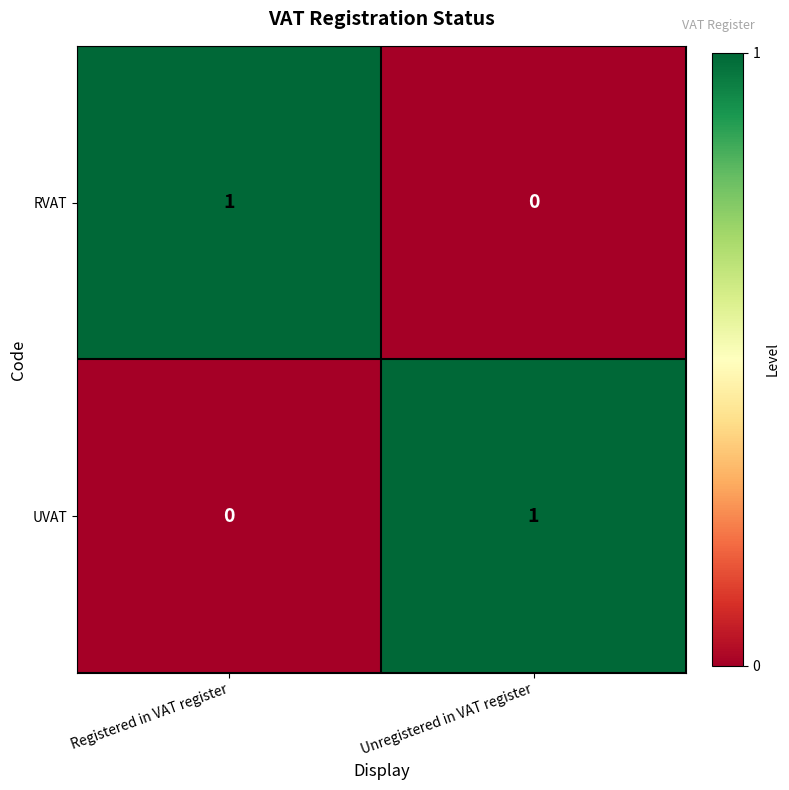

Reading left to right, transcribe all the data shown in this chart.

RVAT: Registered in VAT register=1	Unregistered in VAT register=0
UVAT: Registered in VAT register=0	Unregistered in VAT register=1